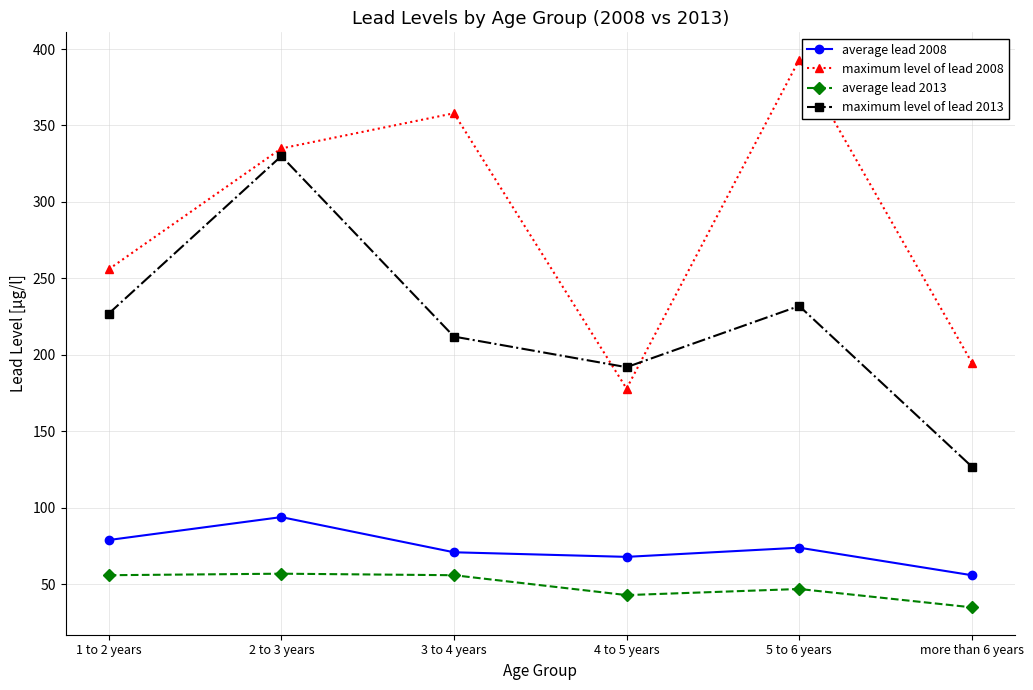

What is the difference between the highest and lowest values at 1 to 2 years?

200